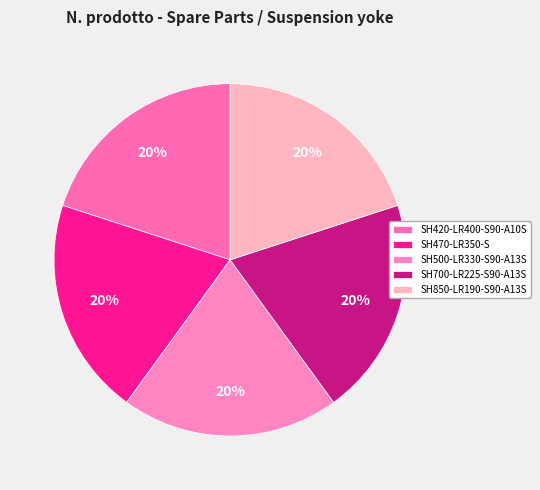

What percentage is the SH500-LR330-S90-A13S slice, to the nearest percent?

20%